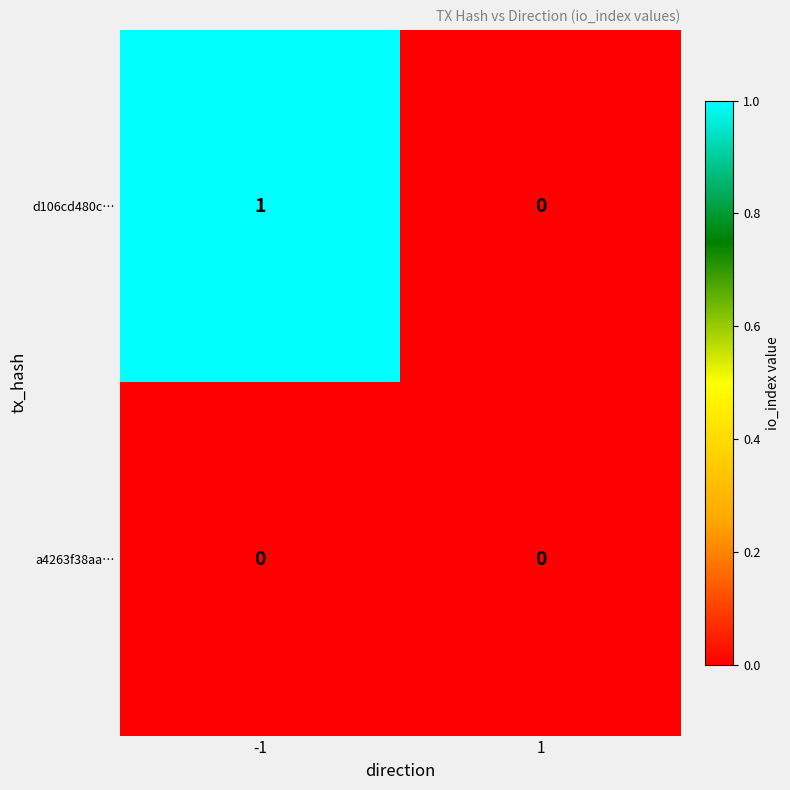

Reading right to left, what are all the values shown in this chart?

d106cd480c…: 1=0	-1=1
a4263f38aa…: 1=0	-1=0